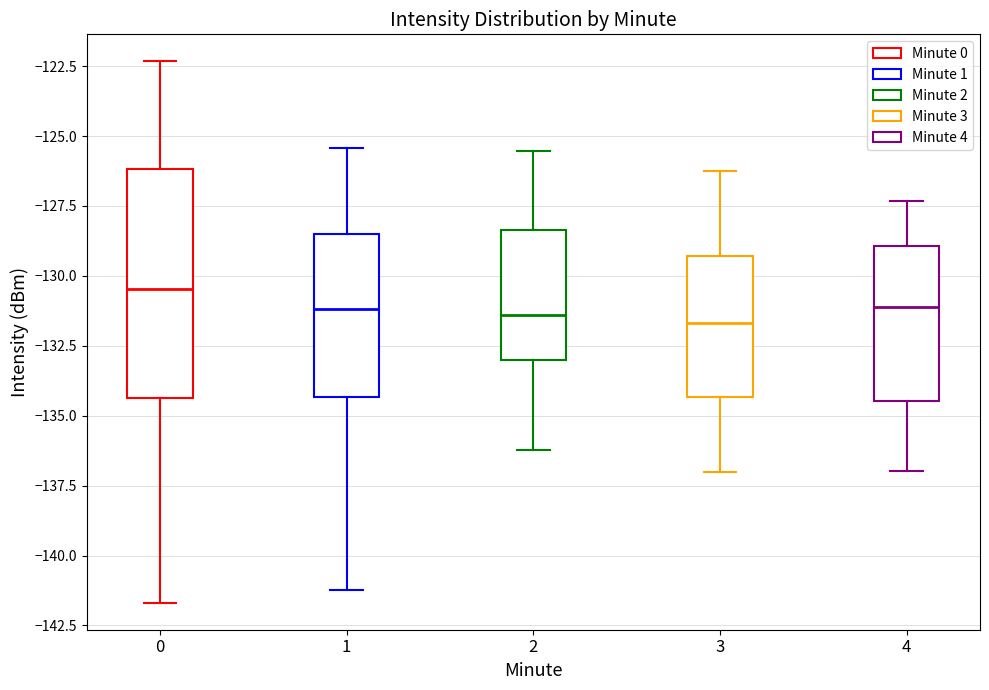

Where does the lower whisker of the box at x = 0 end on the y-axis? The values are not printed on the chart, so give them approximately, as read against the axis.

-141.5